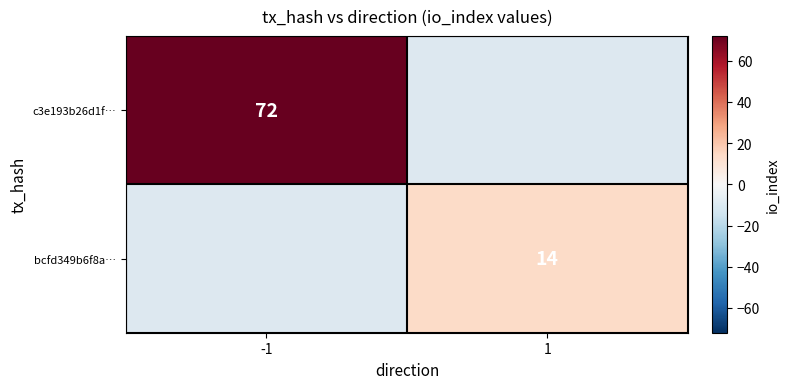

At how many categories does at least one series exceed 44?

1